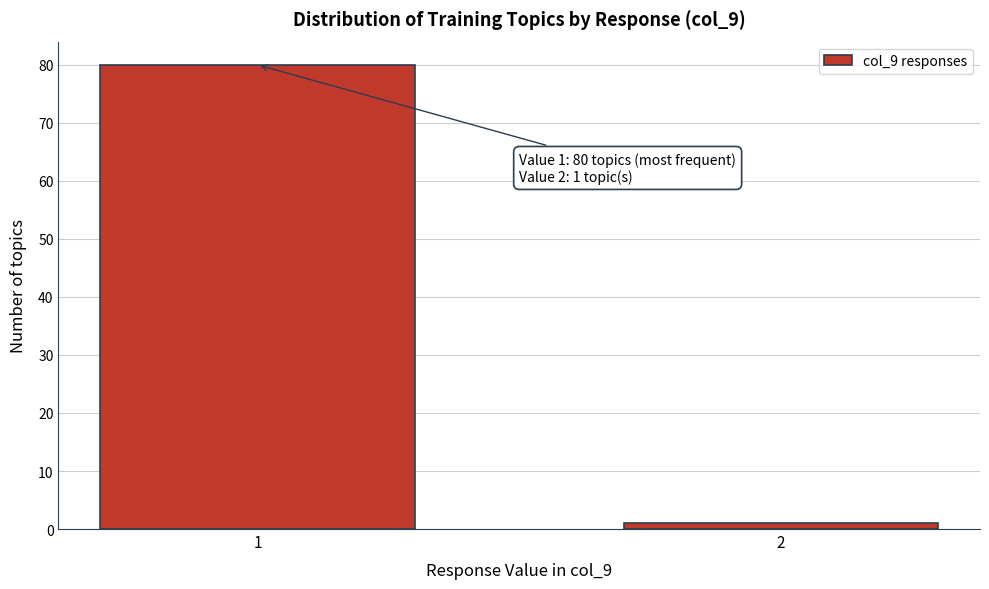

Reading right to left, what are all the values shown in this chart?

1	80